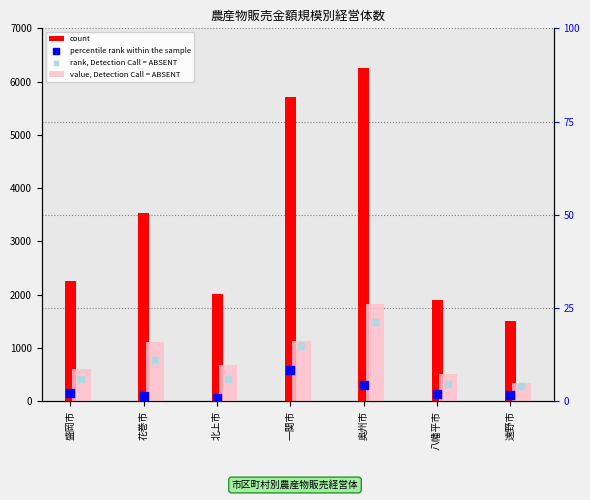

Which series reaches the maximum Y coordinate?

count